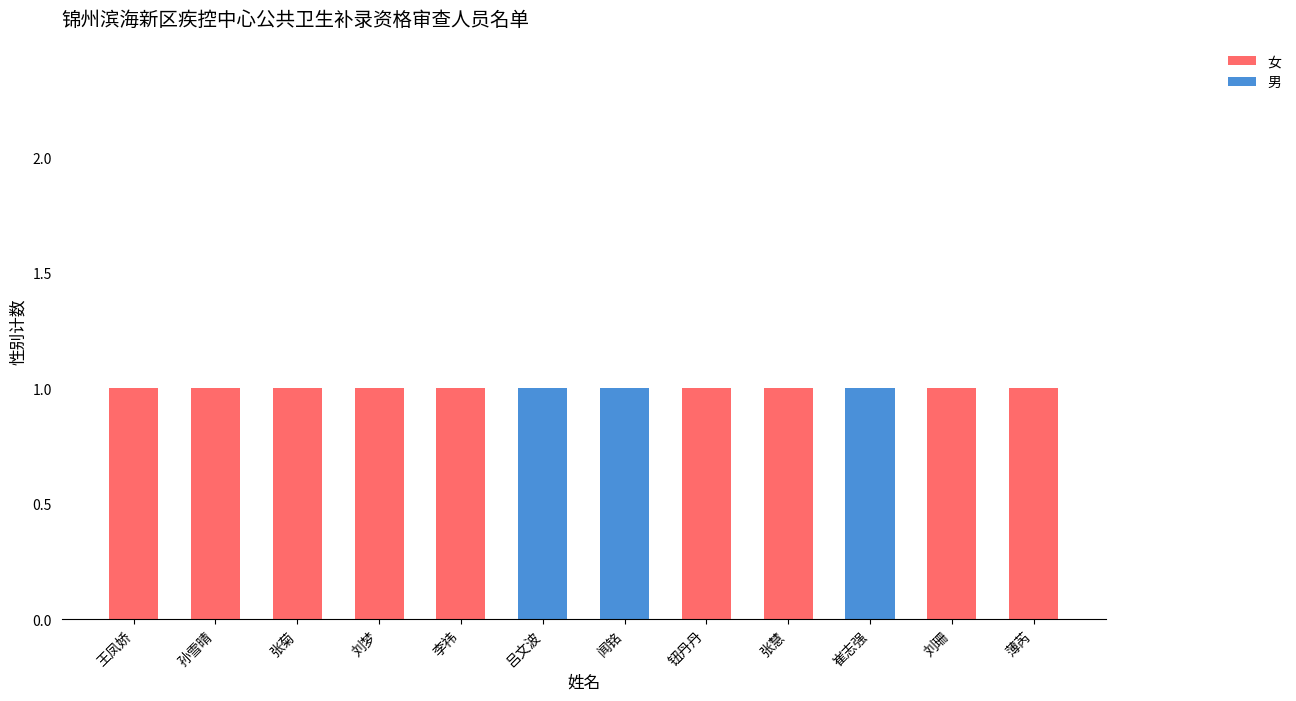

What is the sum of all 女 values?

9